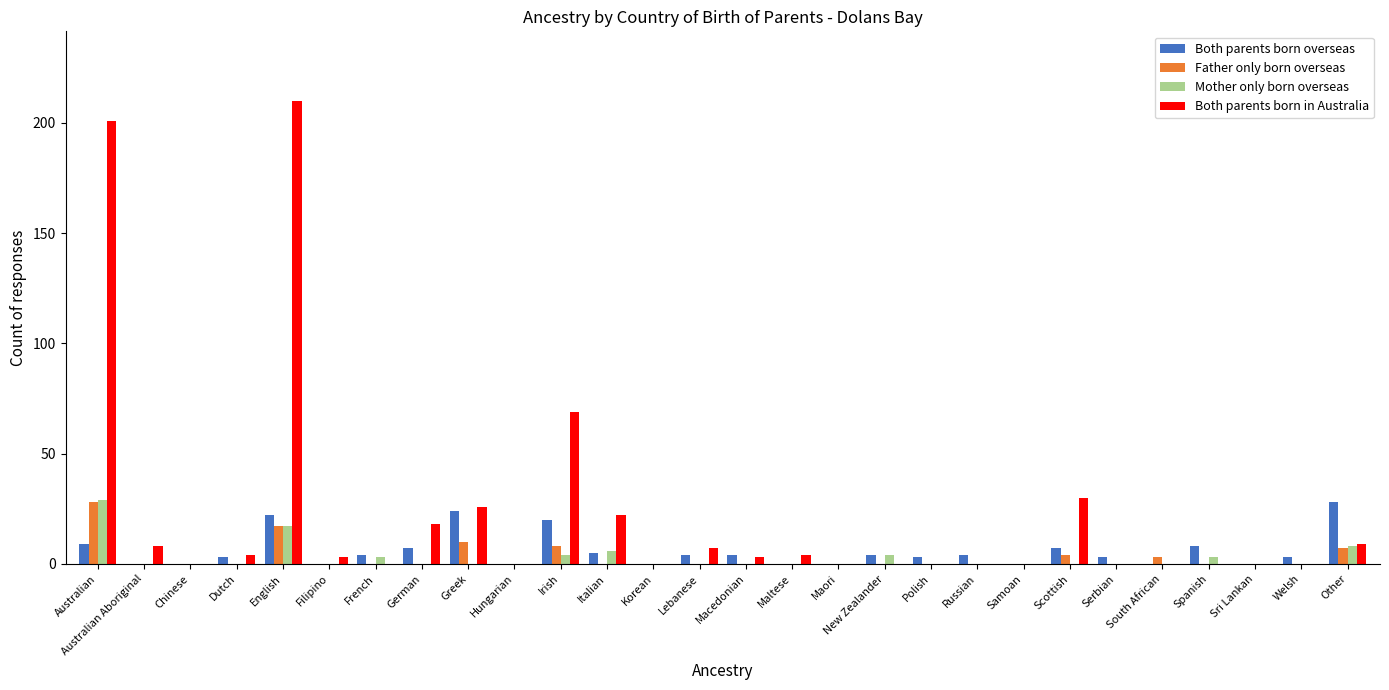

True or false: Both parents born in Australia has a value of 26 at Greek.

True